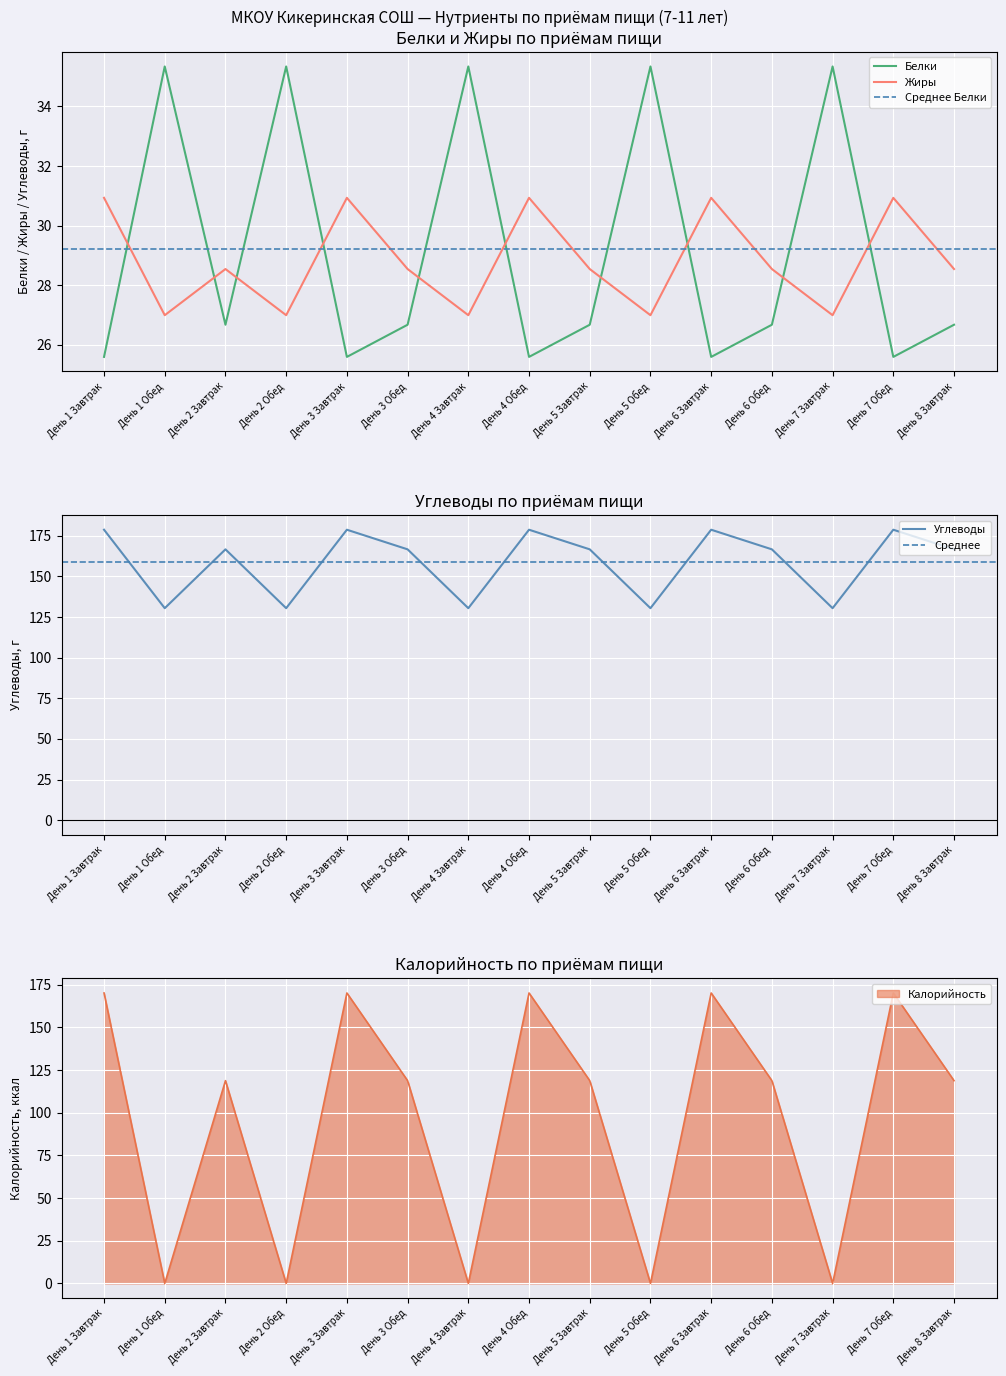

At which category is the sum across all series the highest?

День 1 Завтрак